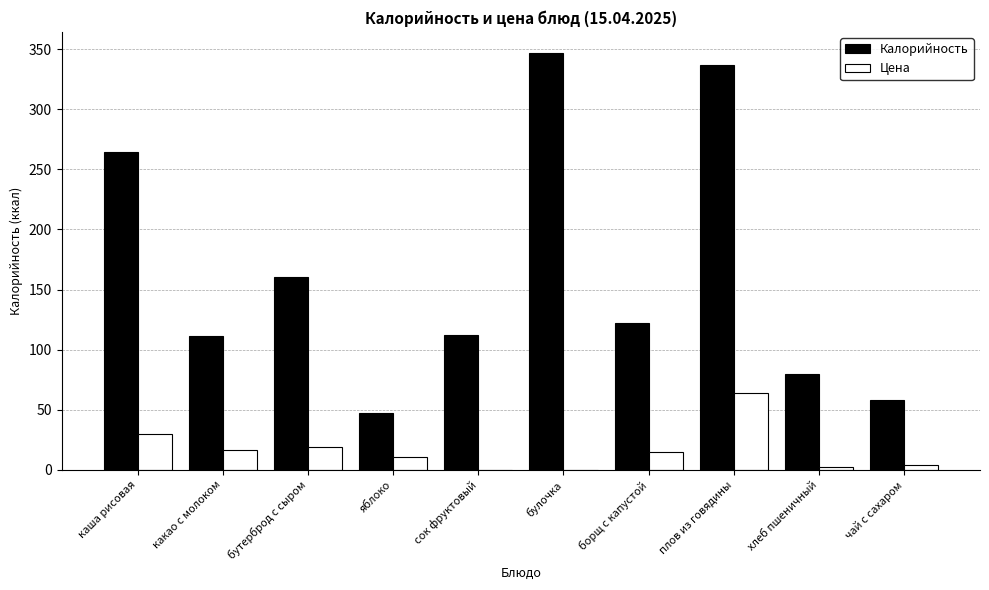

Is it true that Калорийность equals 426.7 at каша рисовая?

False